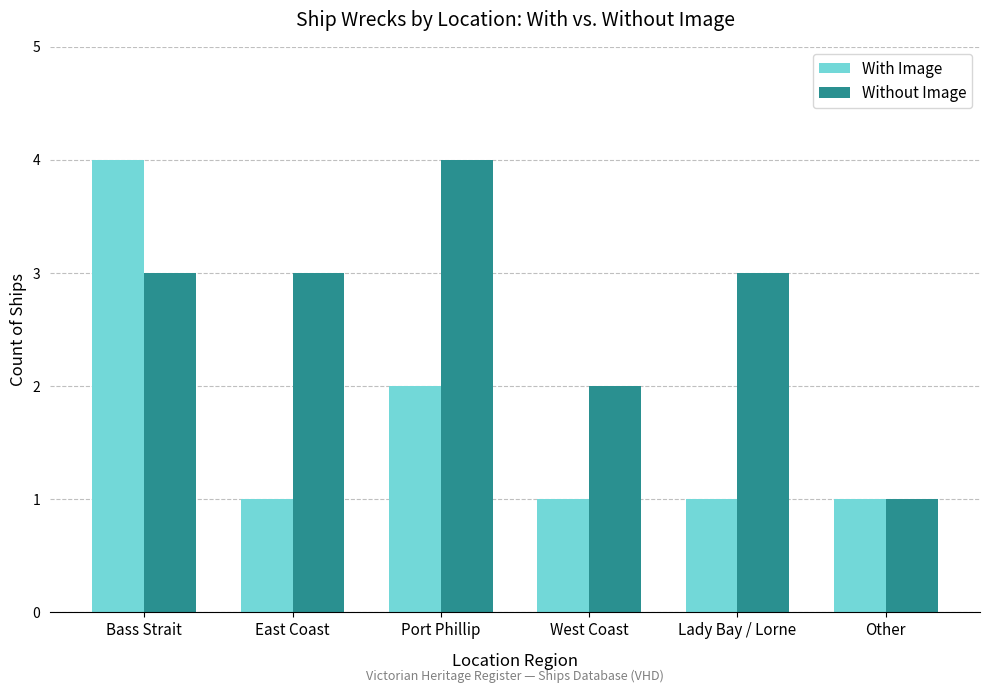

How many data points does each series have?

6